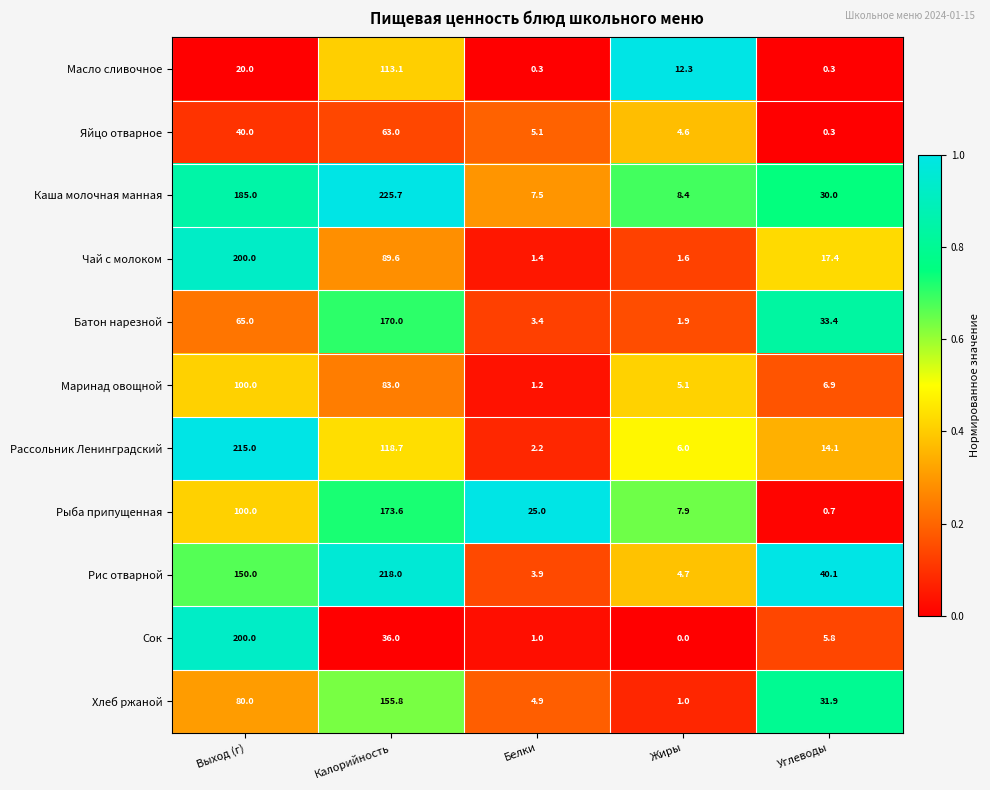

How many data points in Масло сливочное are above 12?

3